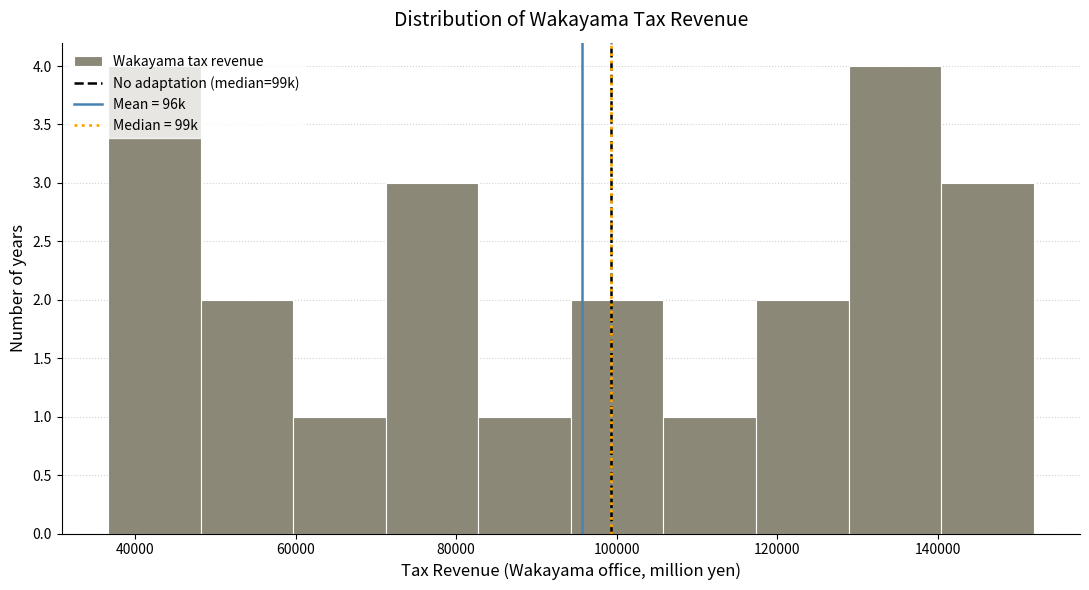

What is the height of the bar covering 128000 to 140000 on the x-axis? Neither the bar edges nor the heights are printed on the chart, so give them approximately, as read against the axes.

4